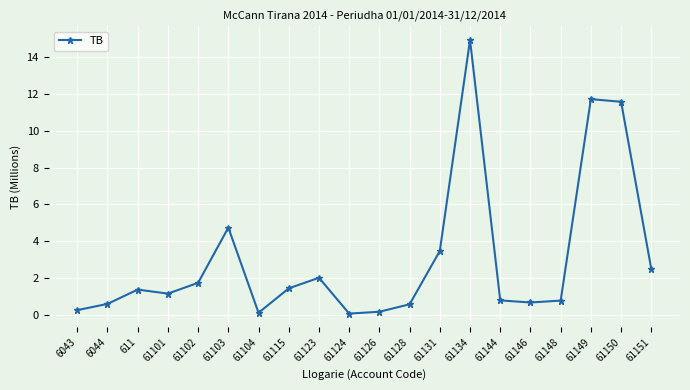

What is the greatest value displayed?

14.9